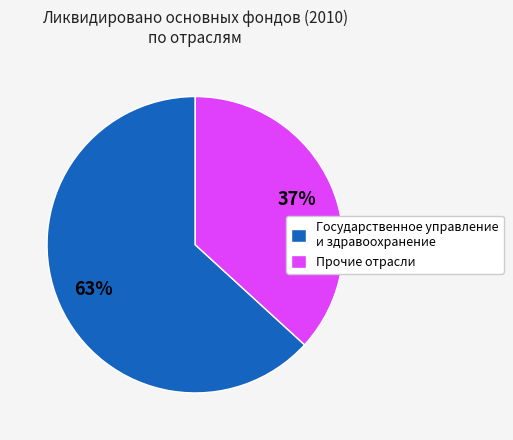

The Прочие отрасли slice represents 37% of the pie. True or false?

True